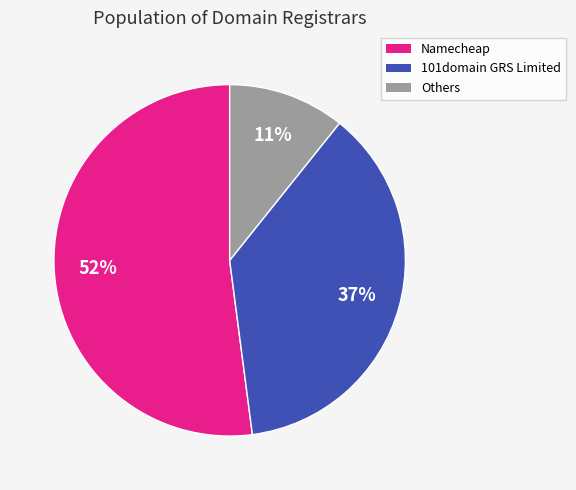

To the nearest percent, what is the difference between the largest and smallest slice percentages?

41%